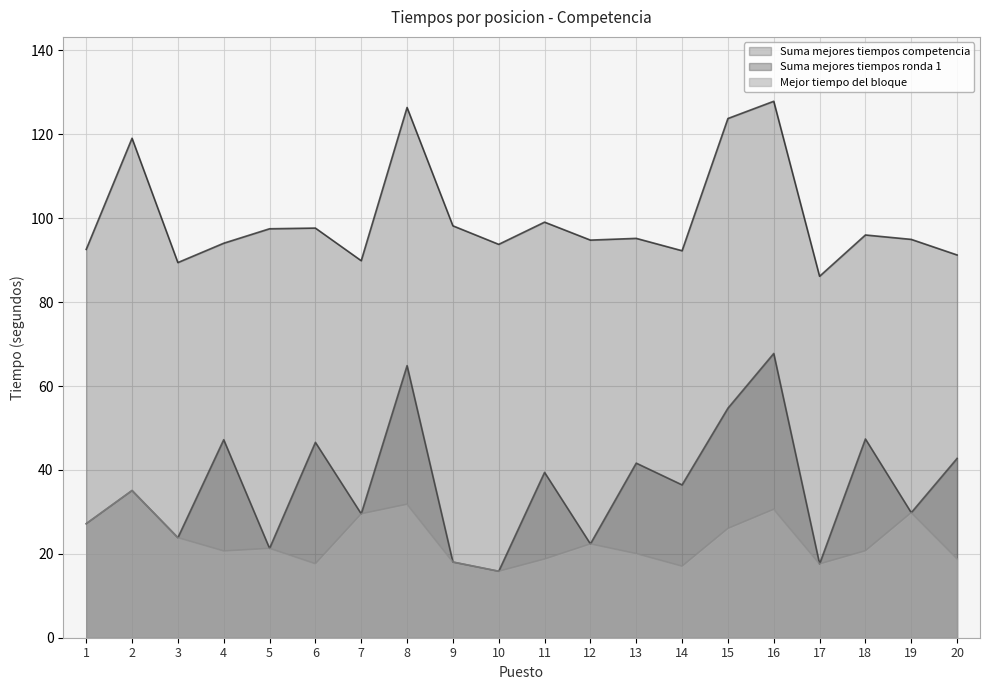

Is the value of Suma mejores tiempos ronda 1 at 2 greater than the value of Suma mejores tiempos competencia at 14?

No